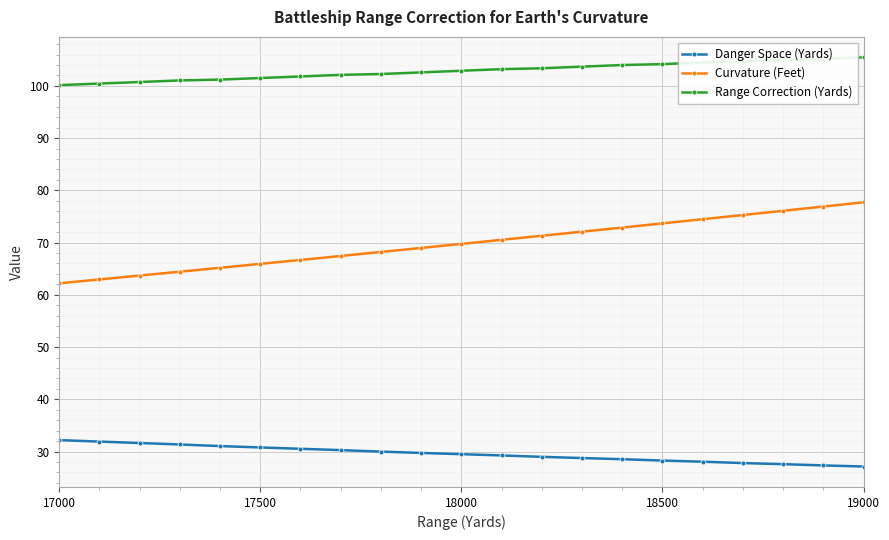

Does the chart display data point markers on the line(s)?

Yes